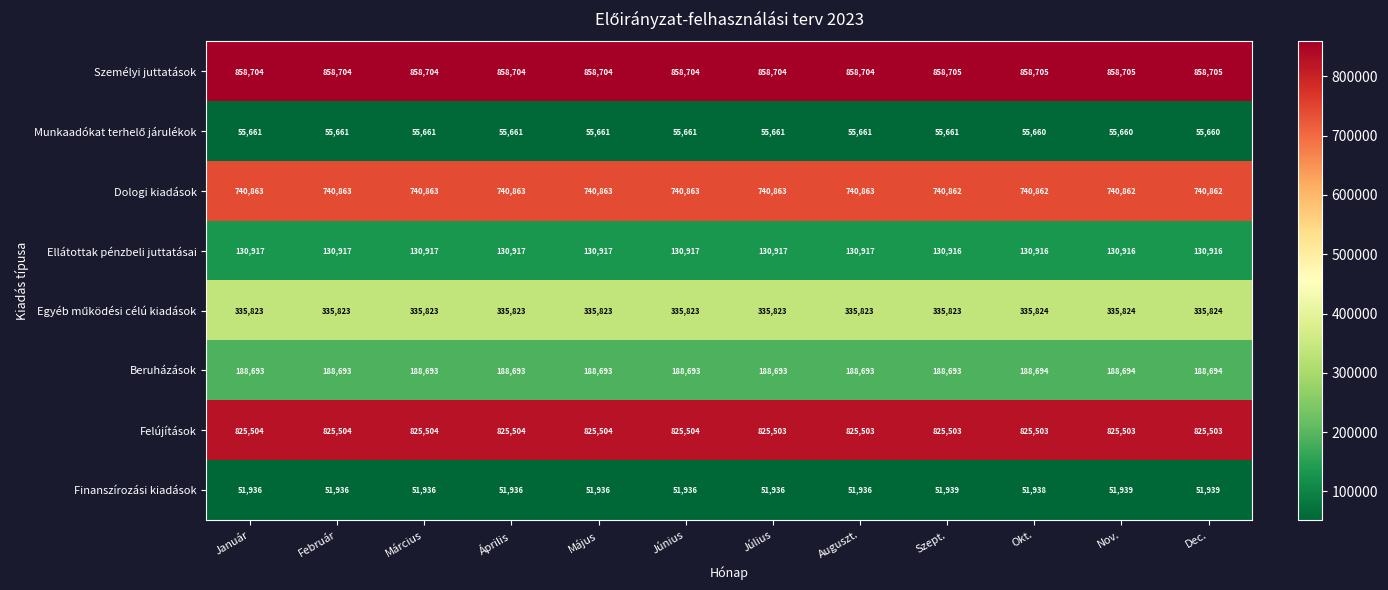

What is the approximate value of Ellátottak pénzbeli juttatásai at Okt.?

130916